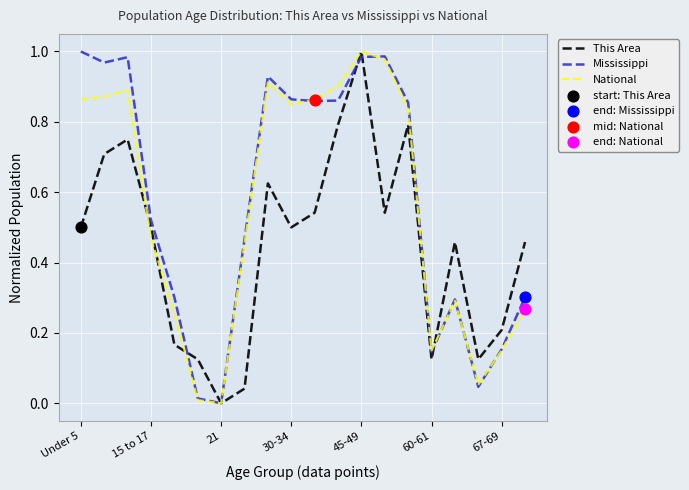

How many lines are shown in the chart?

3